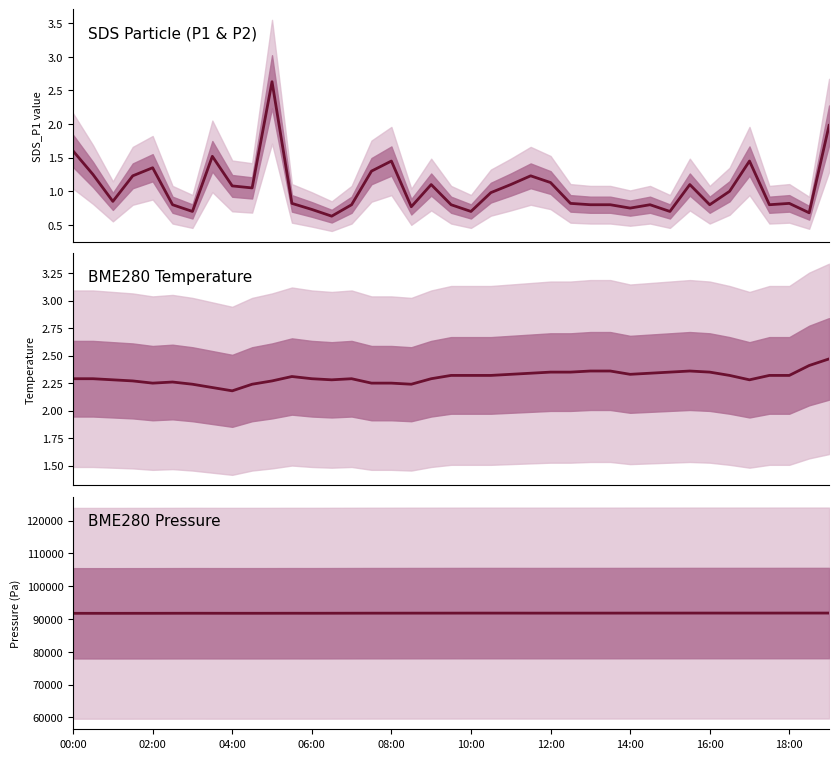

What is the value of the SDS_P1 point at the 20th from the left?

0.8